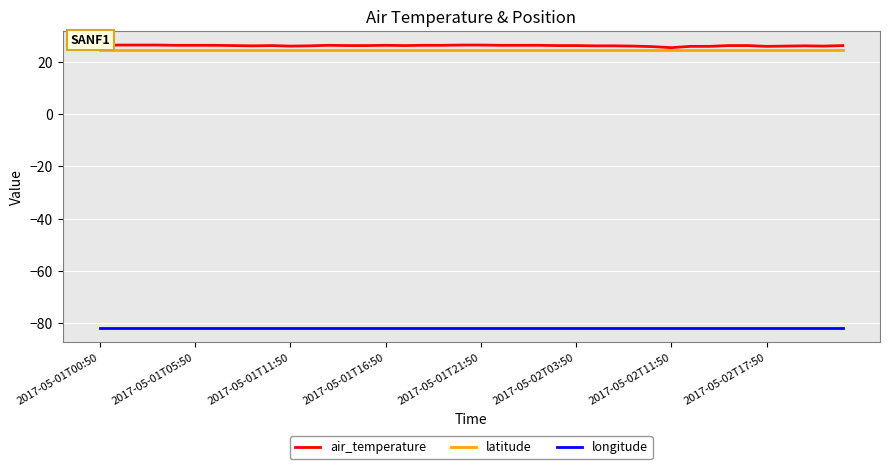

What is the sum of all latitude values?

978.2